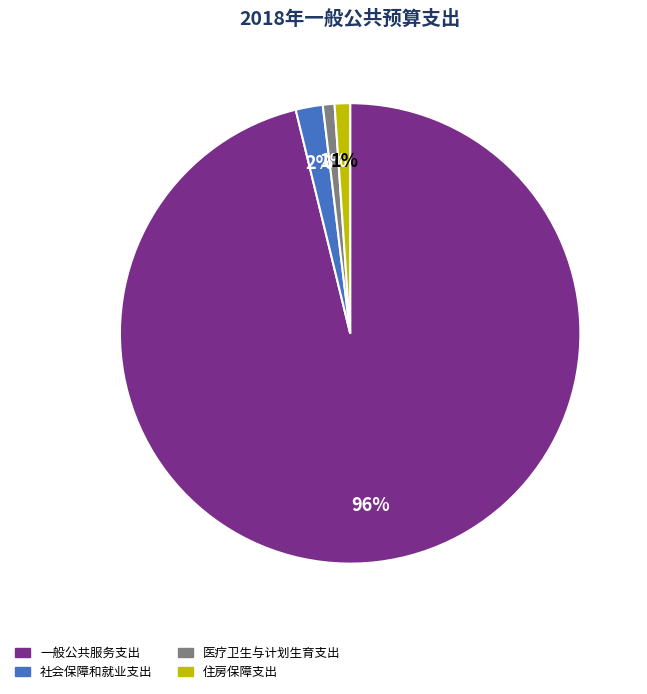

To the nearest percent, what portion does 社会保障和就业支出 represent?

2%